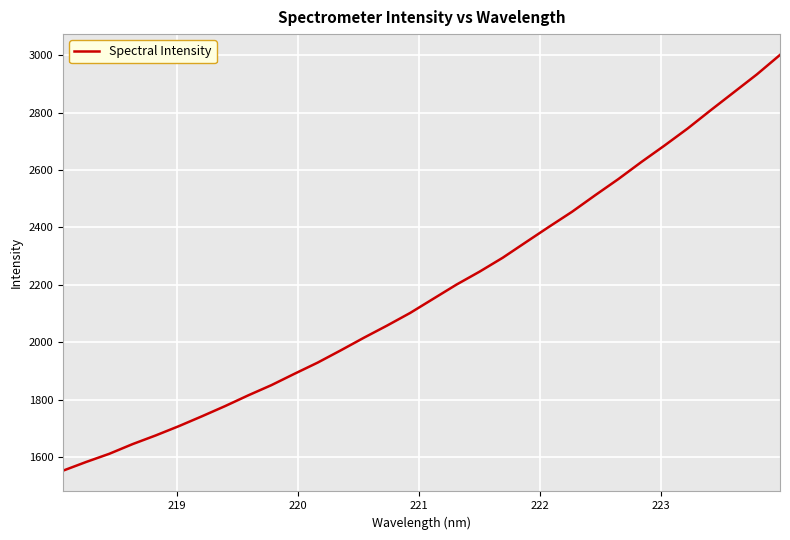

What is the difference between the maximum and minimum values?

1448.7